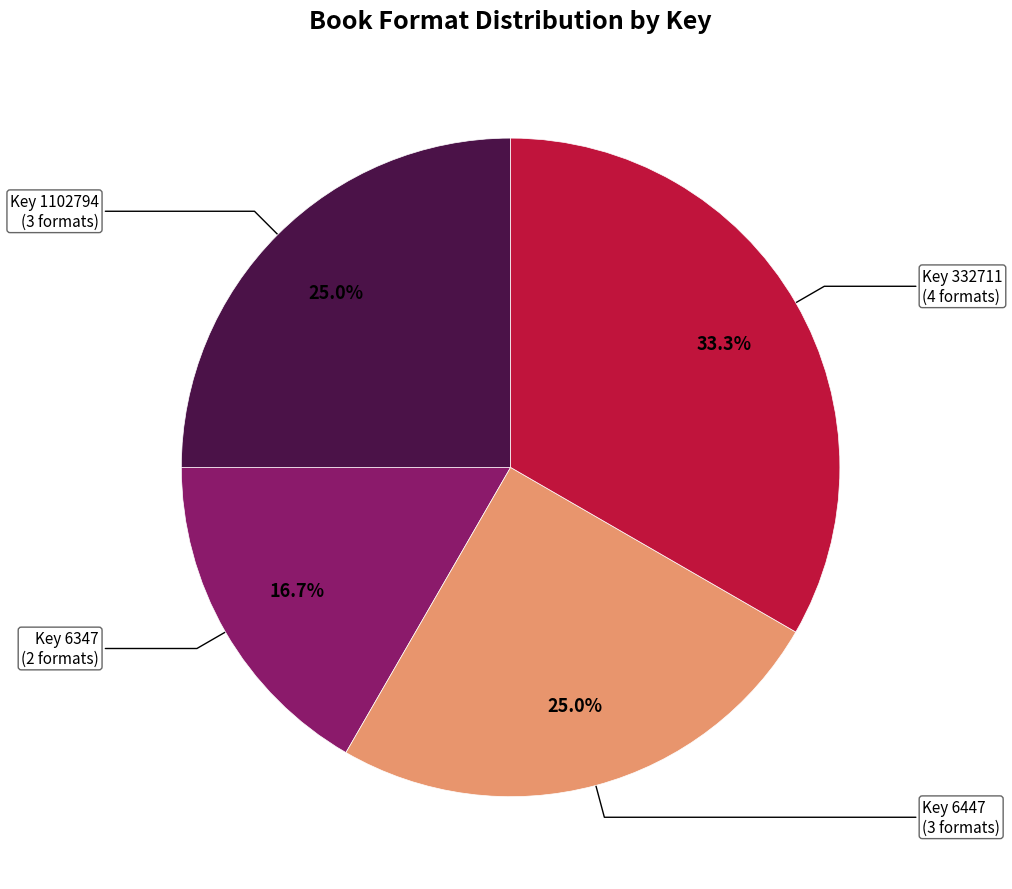

Does any single category account for the majority?

No